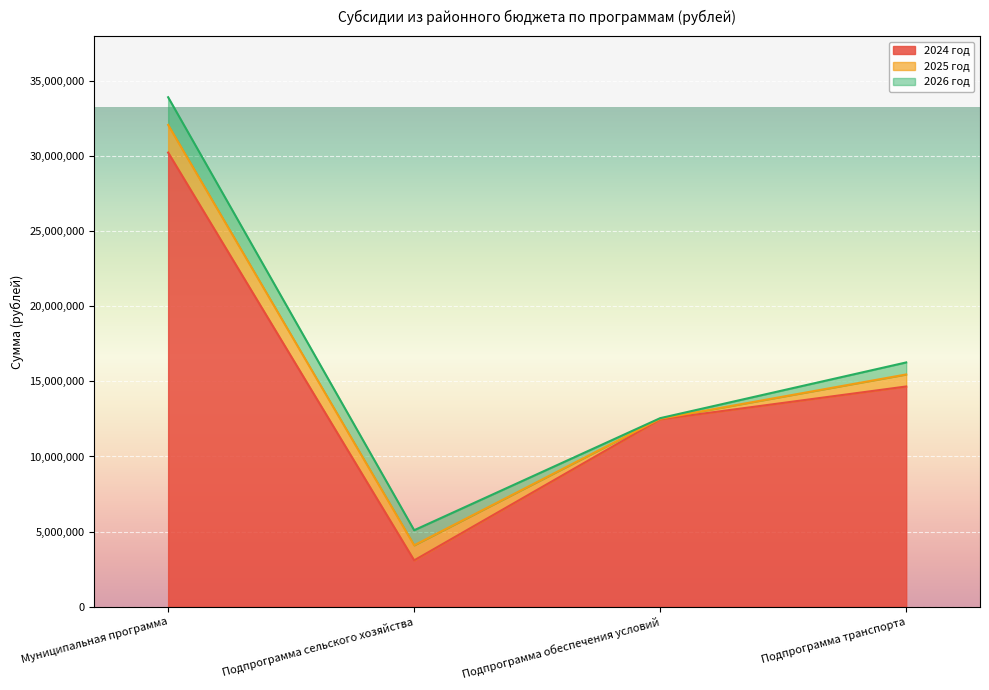

In 2026 год, how many points are lower than both neighbors (excluding endpoints)?

1